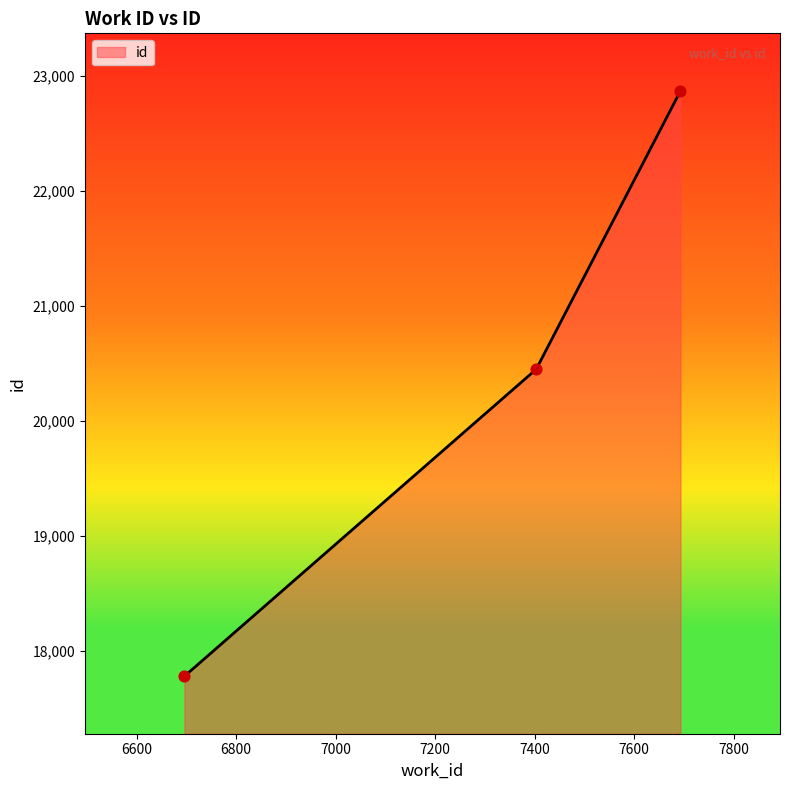

What is the sum of all values?

61099